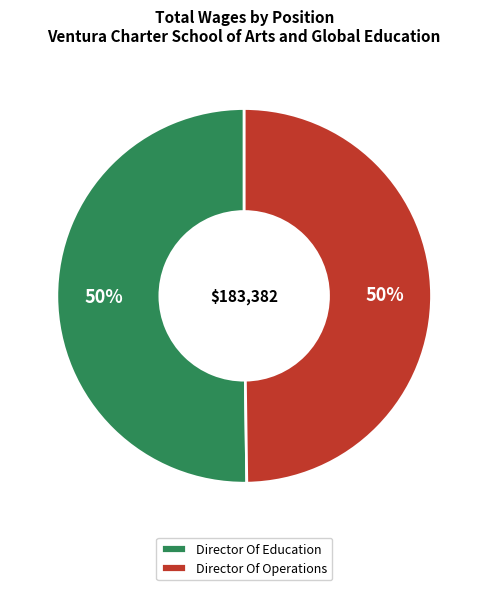

Count the number of slices in the pie.

2